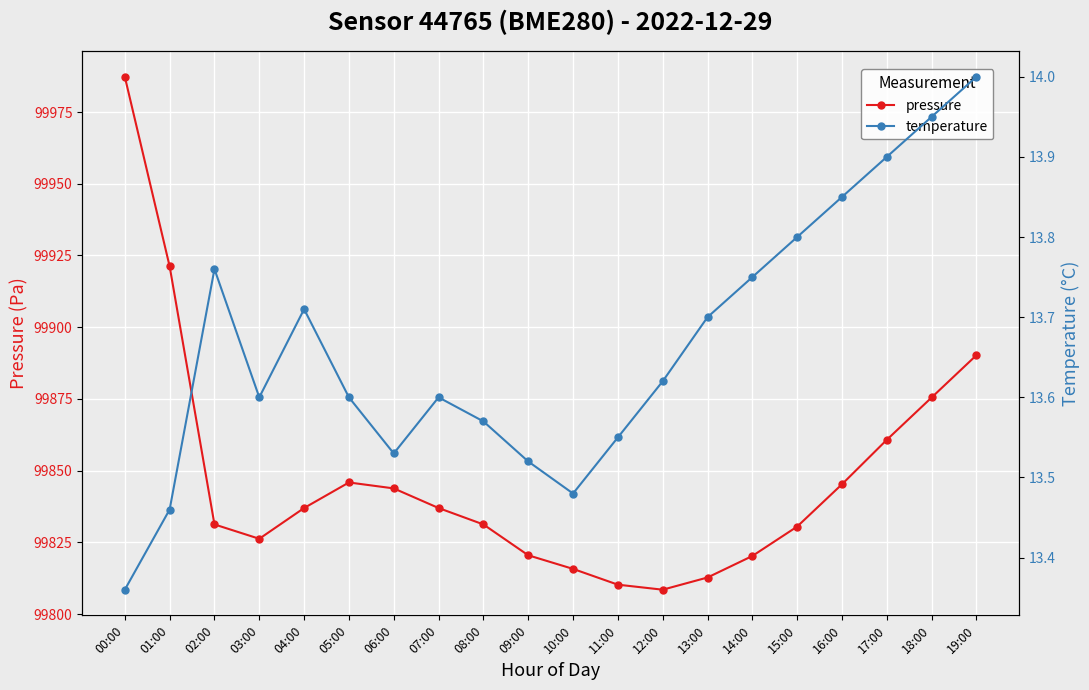

True or false: pressure has a value of 147496.0 at 01:00.

False